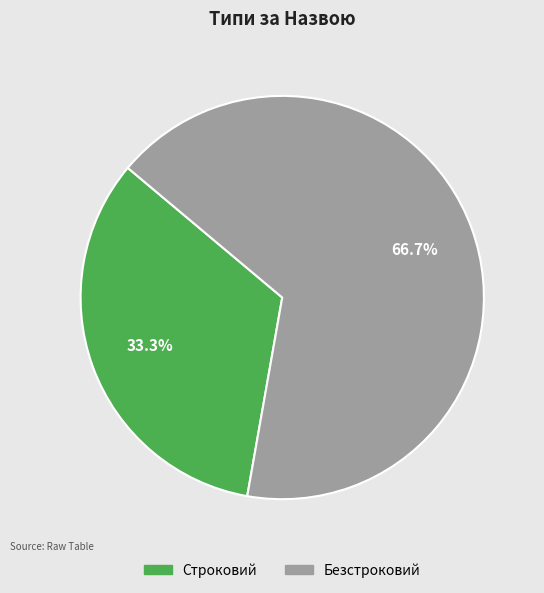

How many segments does this pie chart have?

2